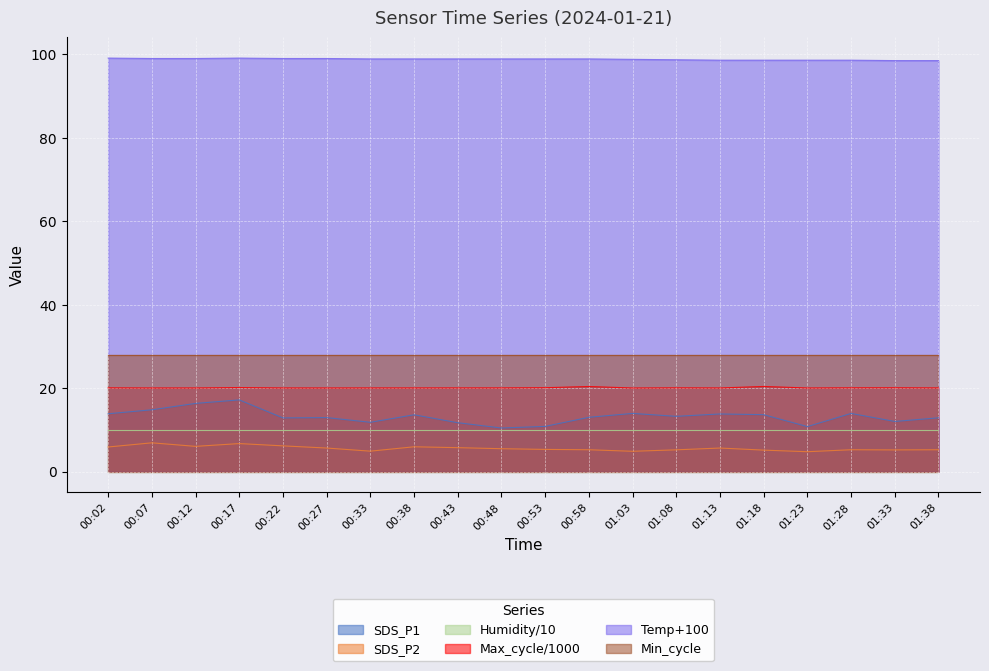

What is the value of the Temp point at the 13th from the left?

98.8